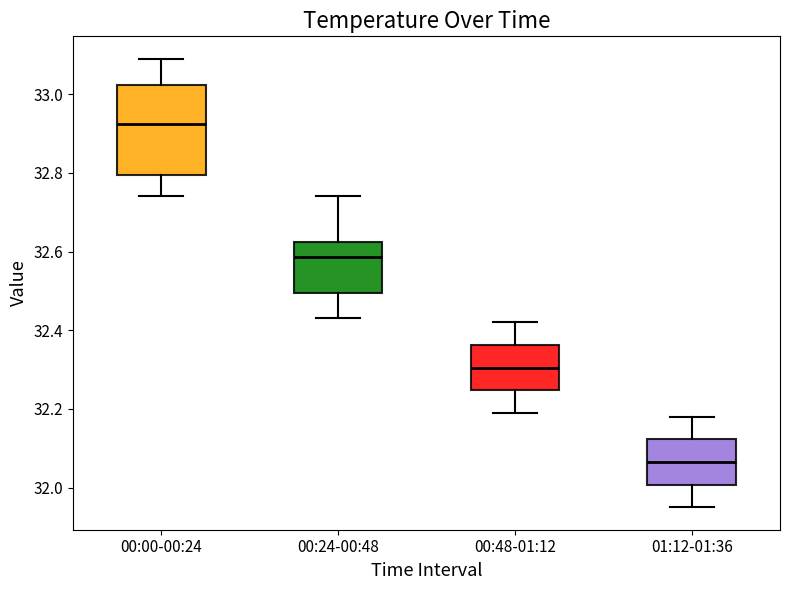

Comparing the boxes themselves (not the whiskers), which one is the tallest?

00:00-00:24